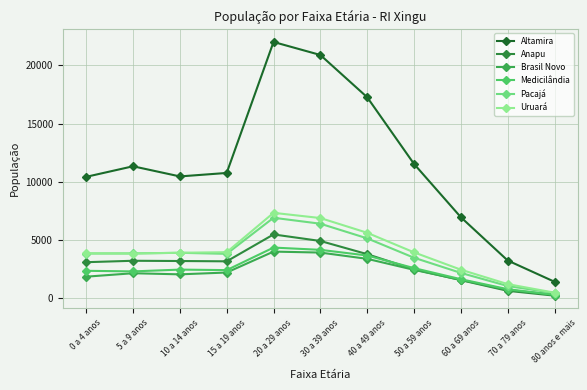

Is it true that Uruará equals 1508 at 30 a 39 anos?

False